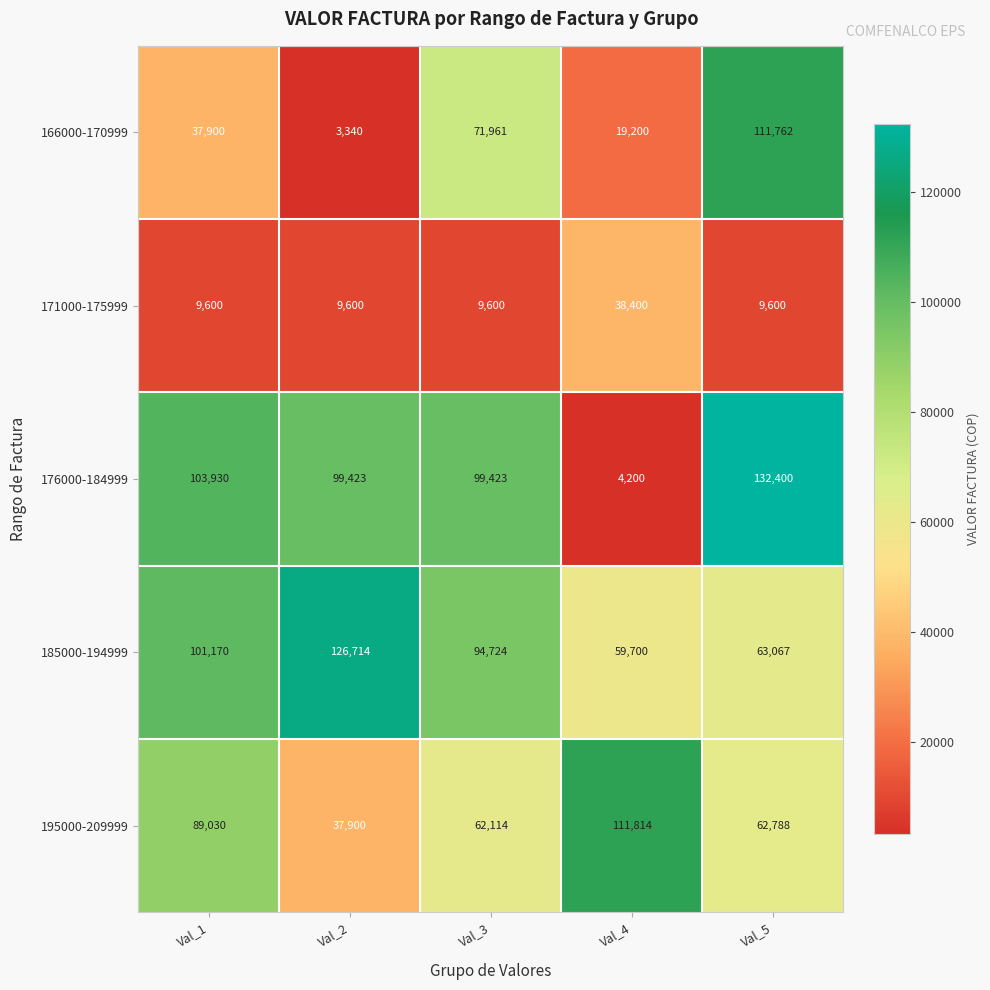

Which label corresponds to the largest value in the chart?

Val_5